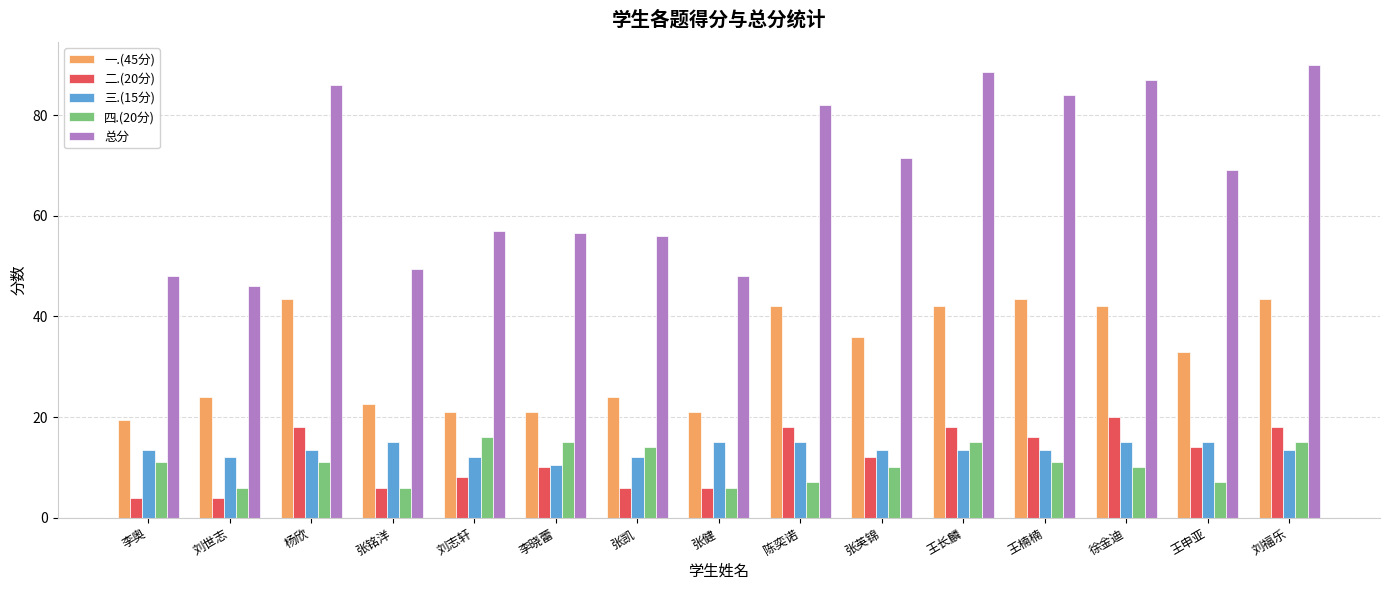

The 三.(15分) series shows 12.0 at 刘世志. True or false?

True